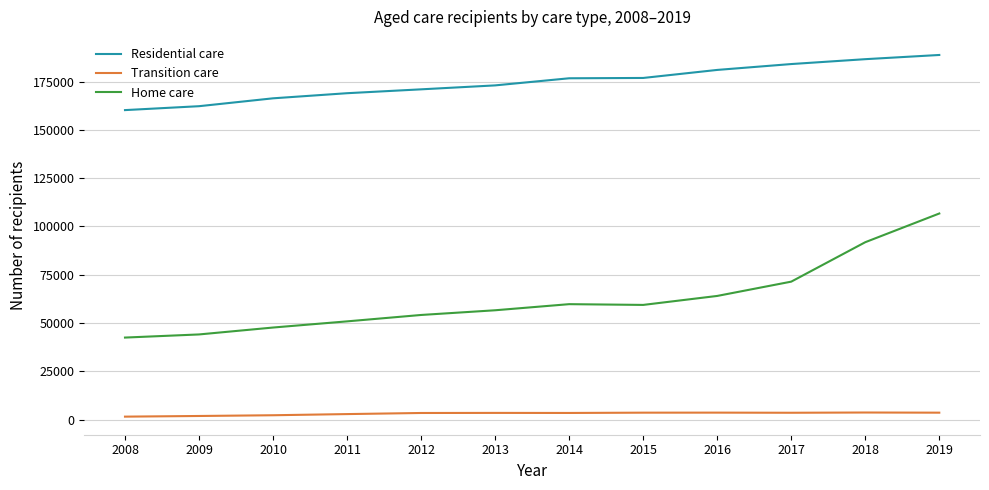

How many lines are shown in the chart?

3